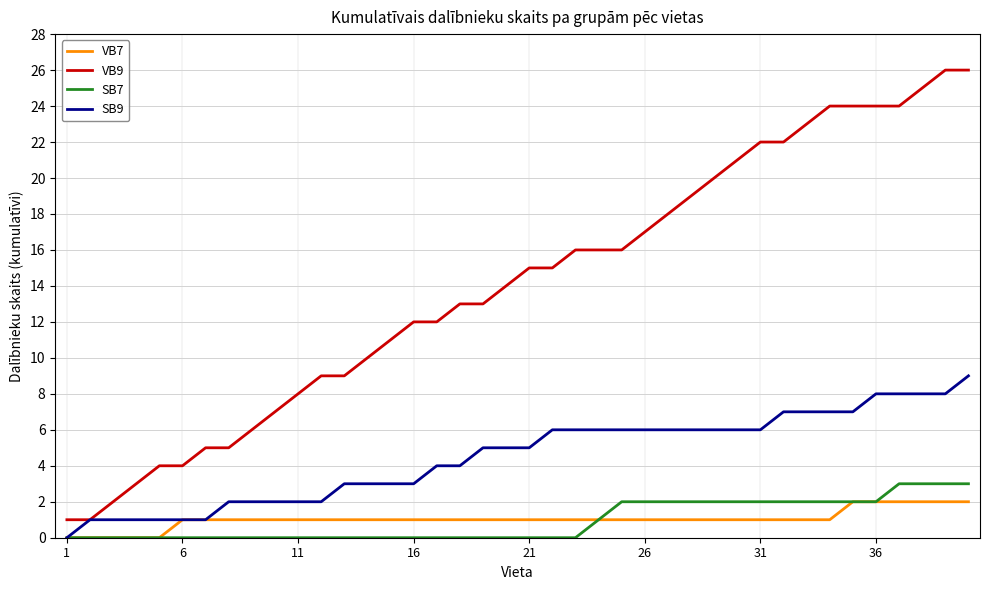

Which series has the largest total across all categories?

VB9